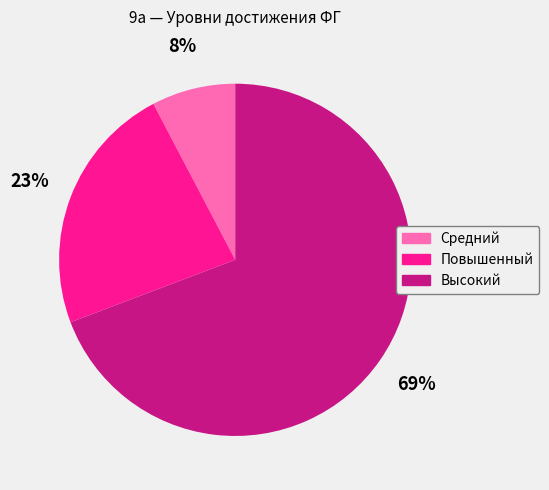

Combined, do Высокий and Средний account for over 50%?

Yes